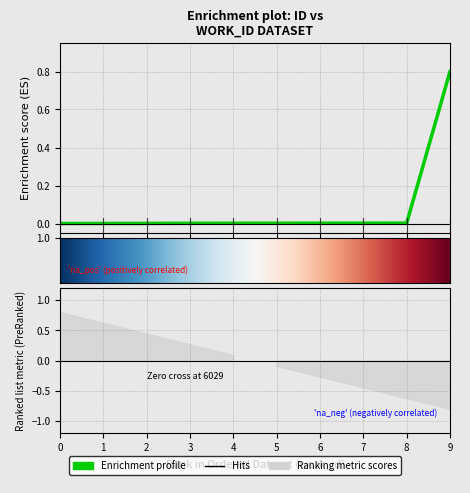

Reading left to right, list all the values displayed in this chart.

0.0	0.0	0.0	0.0	0.0	0.0	0.0	0.0	0.0	0.8